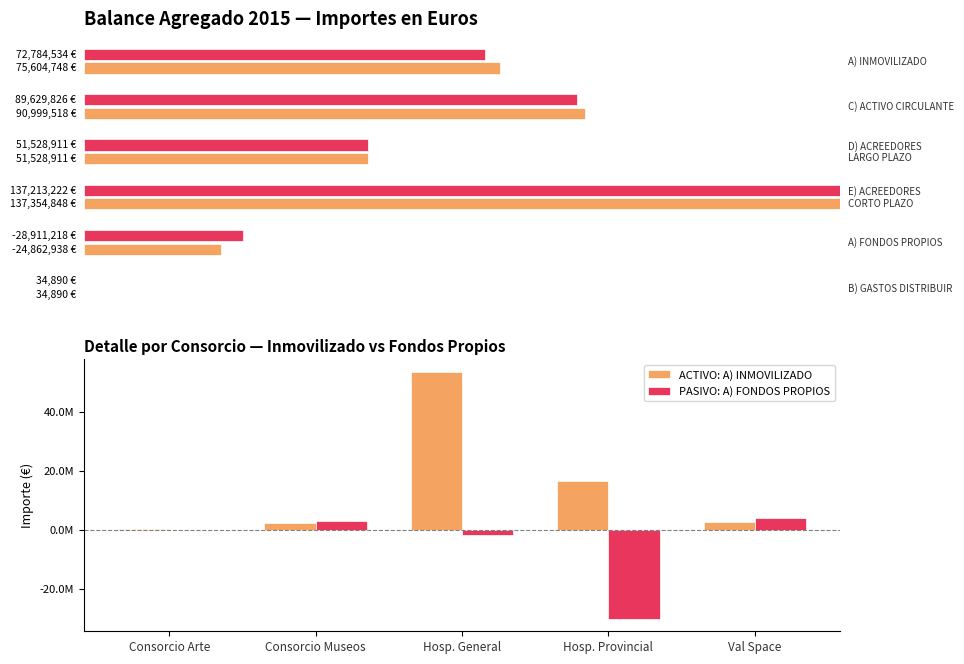

Reading left to right, extract all data points from this chart.

ACTIVO: A) INMOVILIZADO: 404600.6	2364625.0	53538873.5	16476435.1	2820214.0
PASIVO: A) FONDOS PROPIOS: 60887.8	2865928.9	-1684661.8	-30153372.8	4048279.7